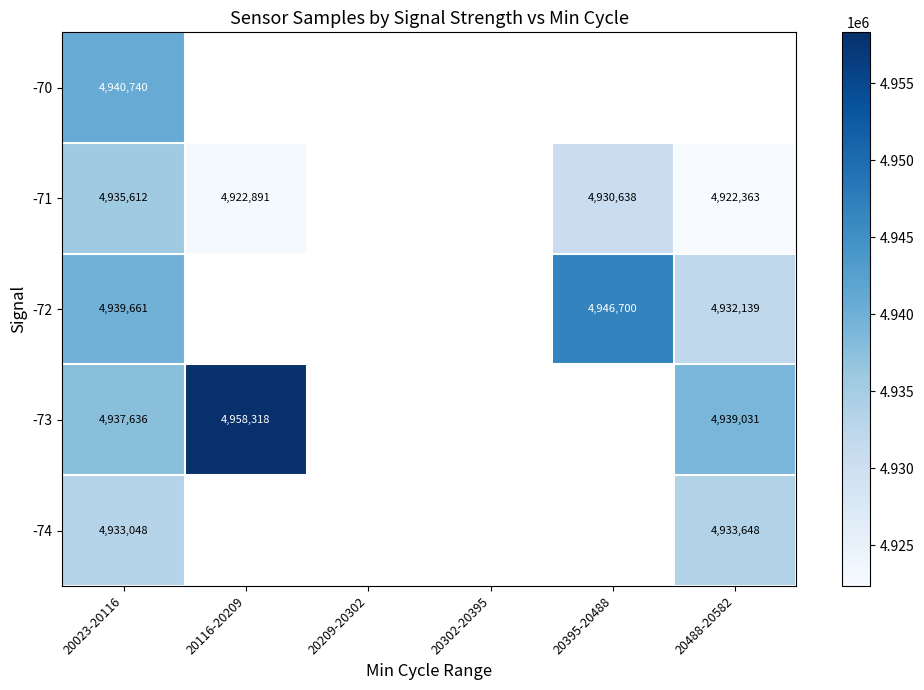

The value of -70 at 20023-20116 is 8666303. True or false?

False